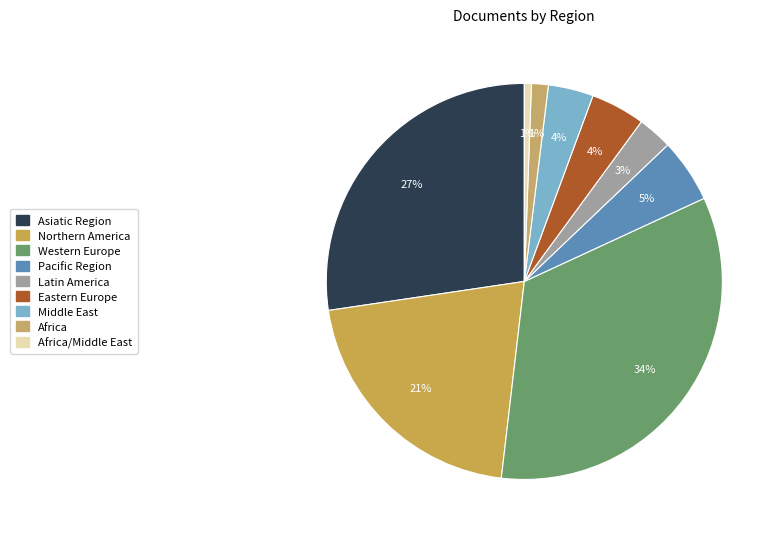

How many segments does this pie chart have?

9